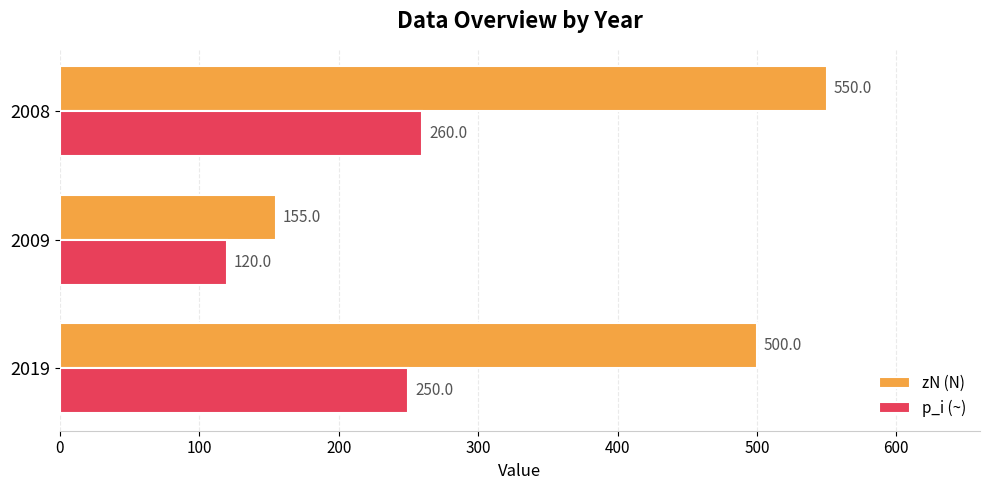

Is it true that p_i (~) equals 79 at 2008?

False